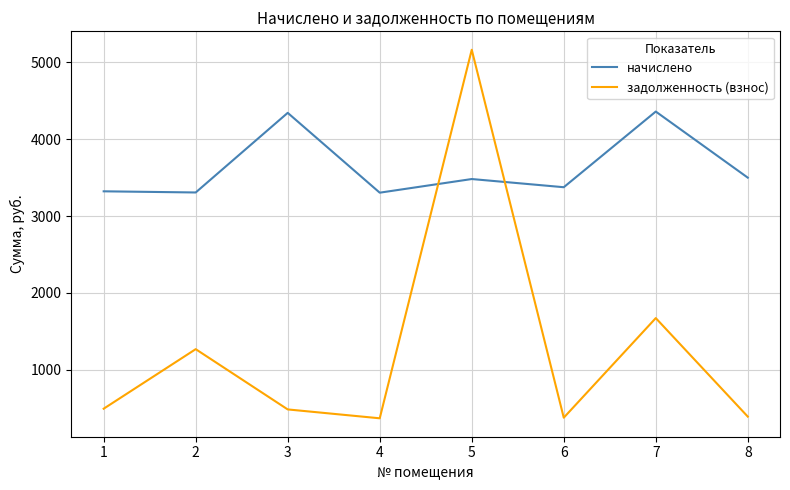

Which series has the largest total across all categories?

начислено